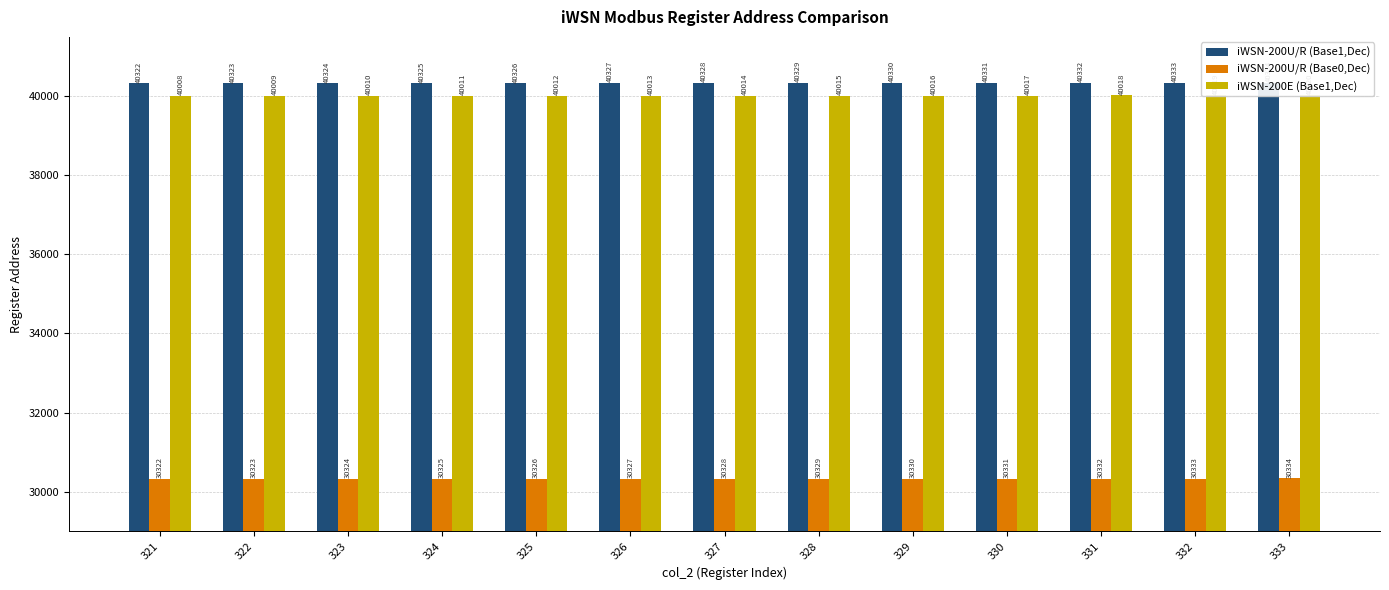

What is the total value across all series at 327?

110670